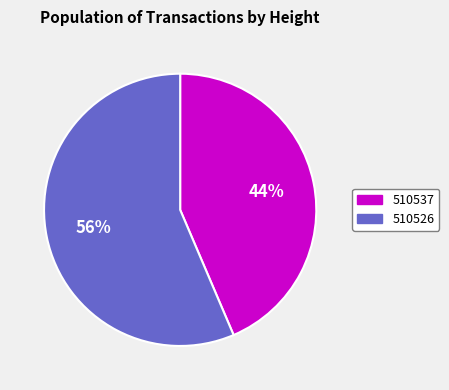

How many segments does this pie chart have?

2